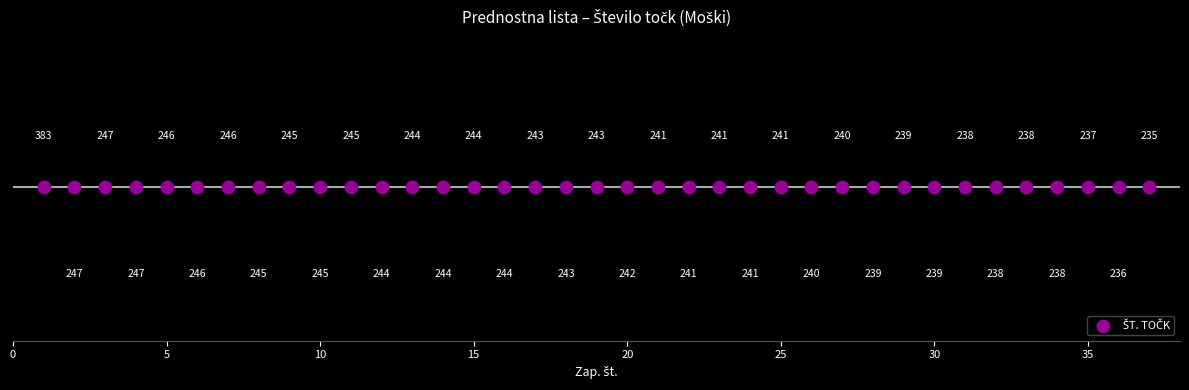

Approximately how many times larger is the value at 17 compared to 37?

1.0